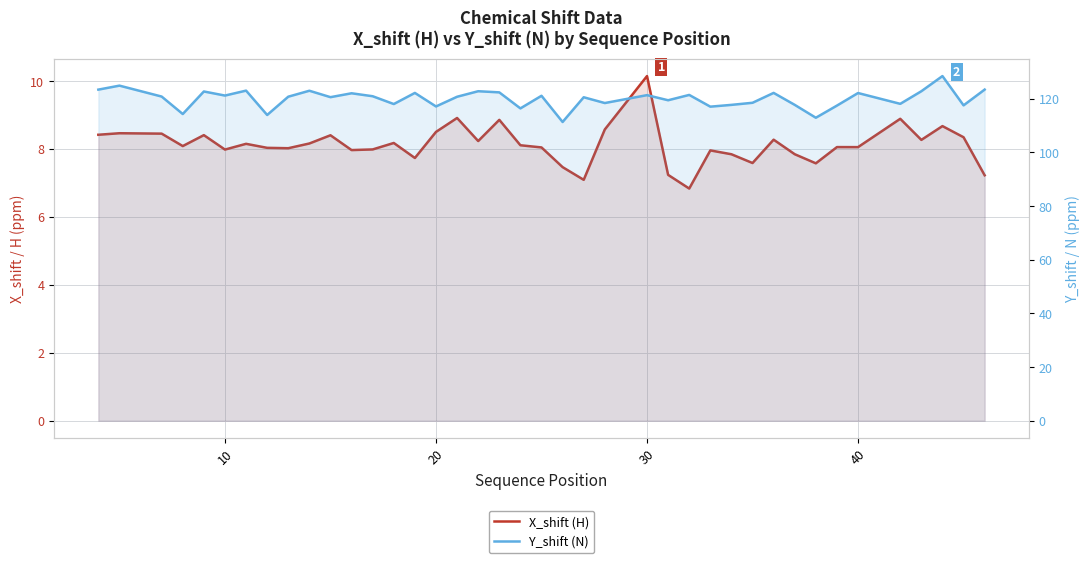

What is the value of the X_shift (H) point at the 6th from the left?

8.0